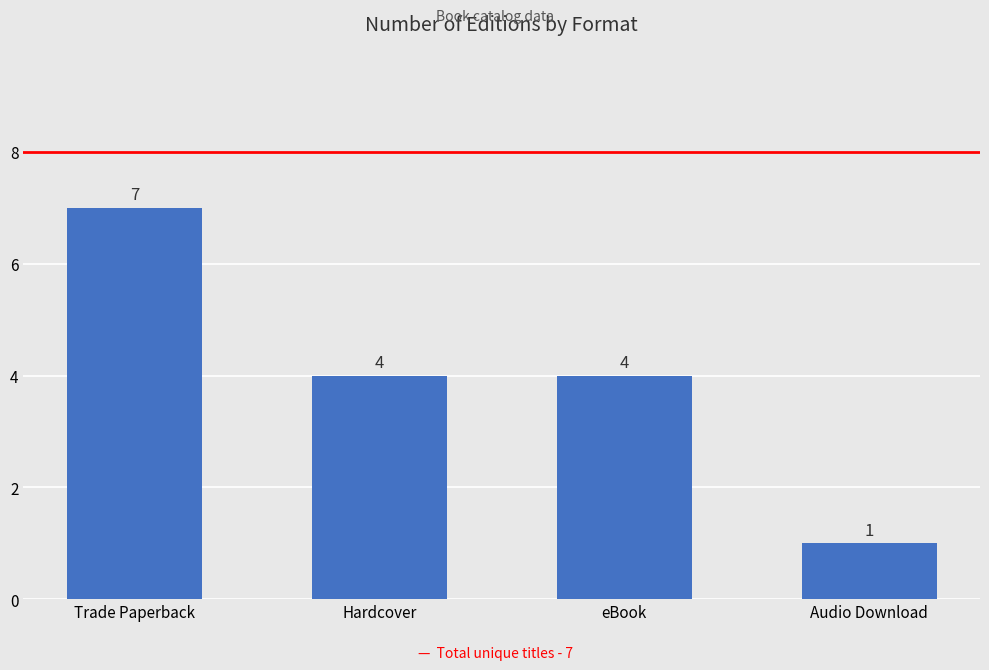

What value does the data have at Hardcover?

4